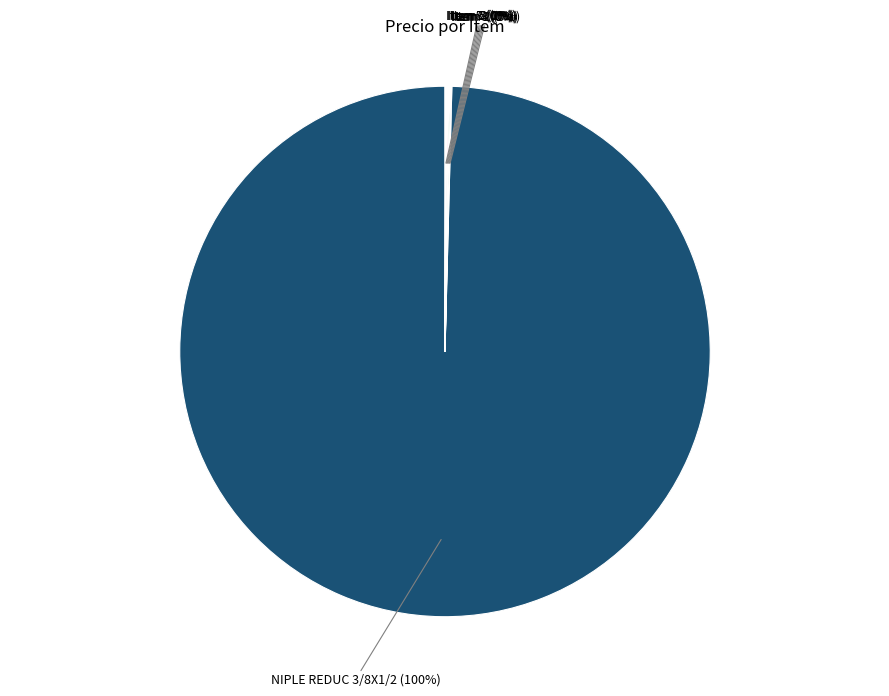

To the nearest percent, what is the average slice percentage?

12%